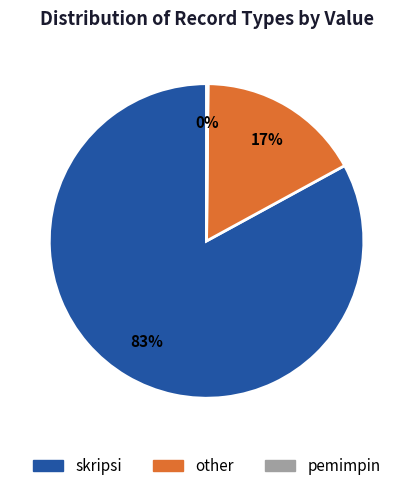

Which category accounts for the majority?

skripsi